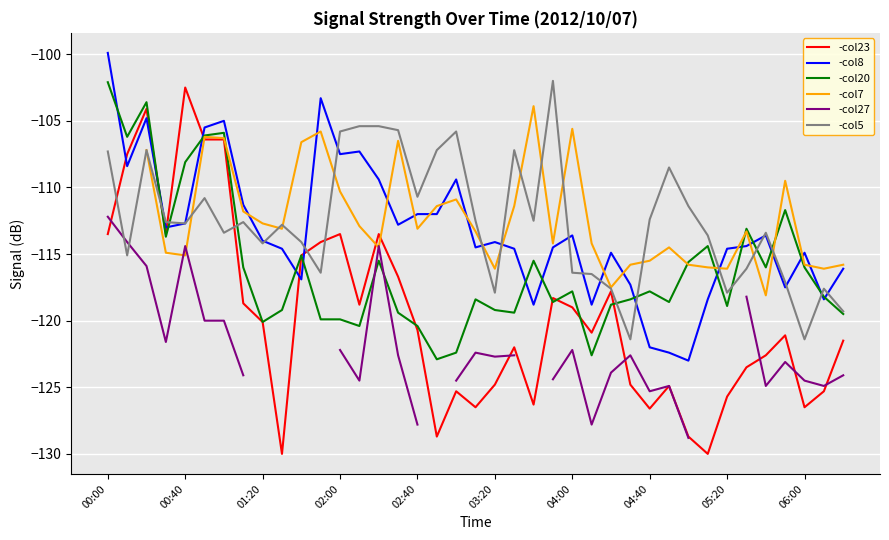

What value does the -col20 series have at 25?

-122.6